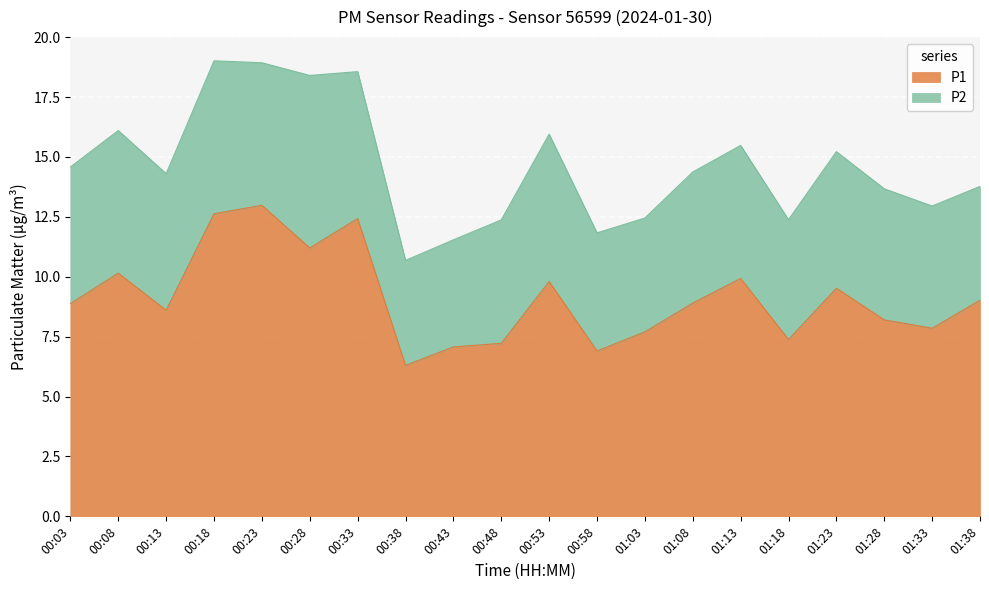

Reading left to right, list all the values displayed in this chart.

00:03=8.9	00:08=10.2	00:13=8.6	00:18=12.6	00:23=13.0	00:28=11.2	00:33=12.4	00:38=6.3	00:43=7.1	00:48=7.2	00:53=9.8	00:58=6.9	01:03=7.7	01:08=8.9	01:13=9.9	01:18=7.4	01:23=9.5	01:28=8.2	01:33=7.8	01:38=9.0